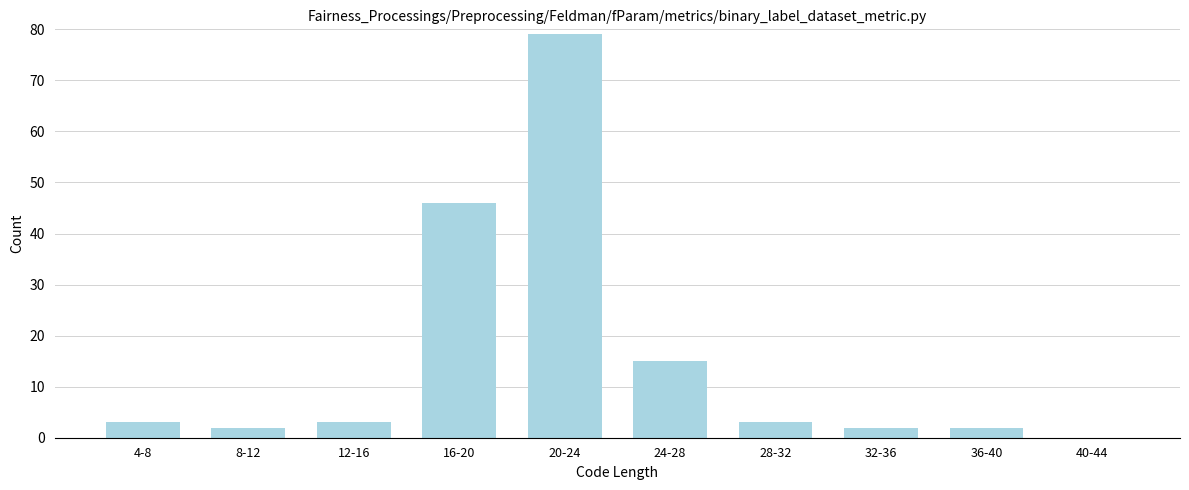

Reading right to left, extract all data points from this chart.

40-44=0	36-40=2	32-36=2	28-32=3	24-28=15	20-24=79	16-20=46	12-16=3	8-12=2	4-8=3